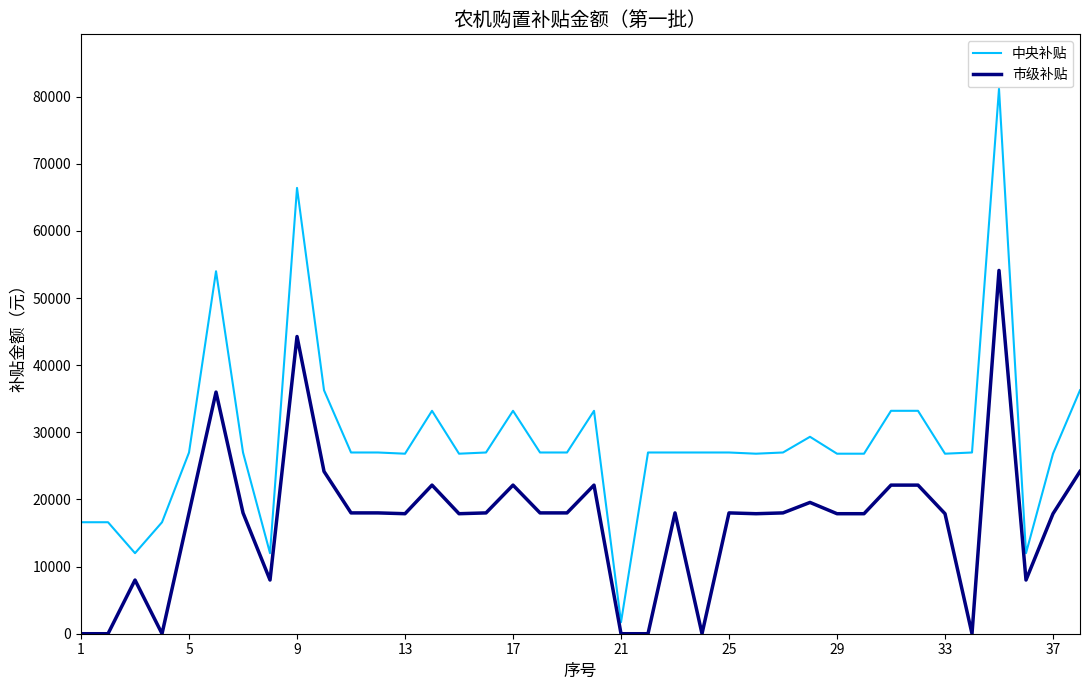

True or false: 中央补贴 has more than 0 interior local peaks.

True